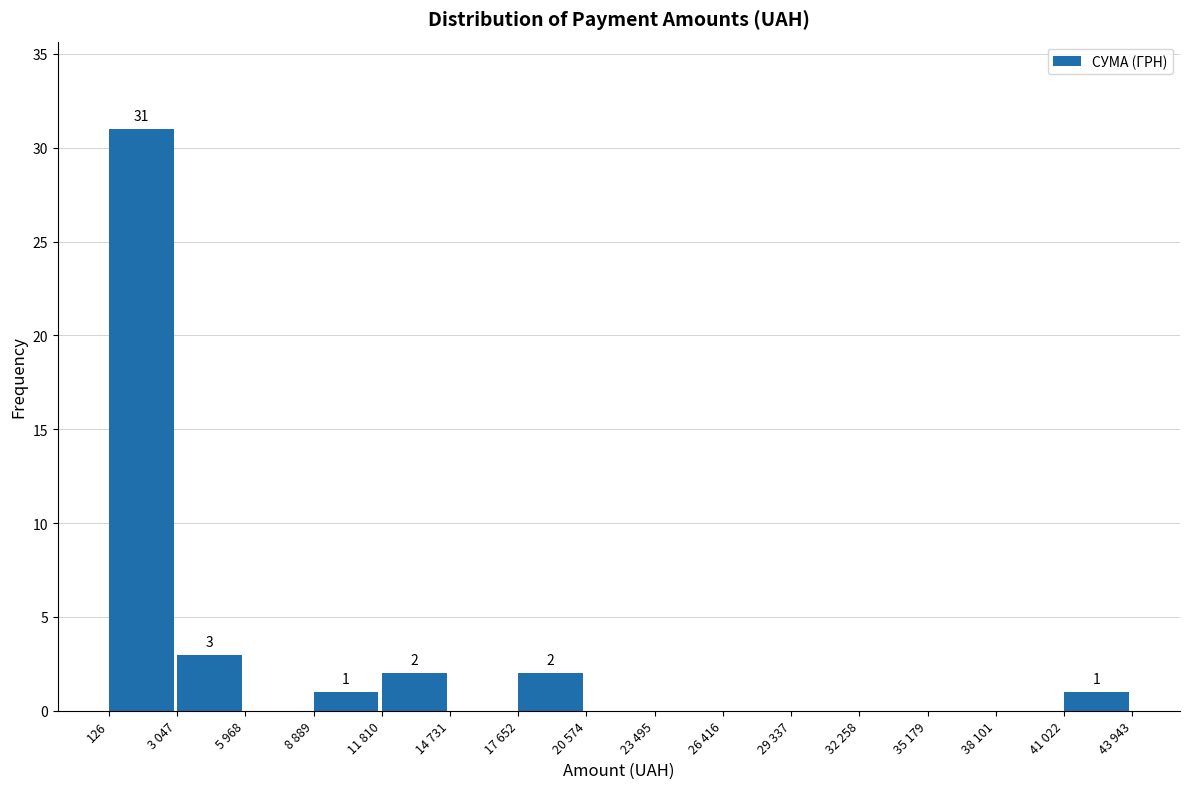

Reading right to left, what are all the values shown in this chart?

41 022=1	38 101=0	35 179=0	32 258=0	29 337=0	26 416=0	23 495=0	20 574=0	17 652=2	14 731=0	11 810=2	8 889=1	5 968=0	3 047=3	126=31